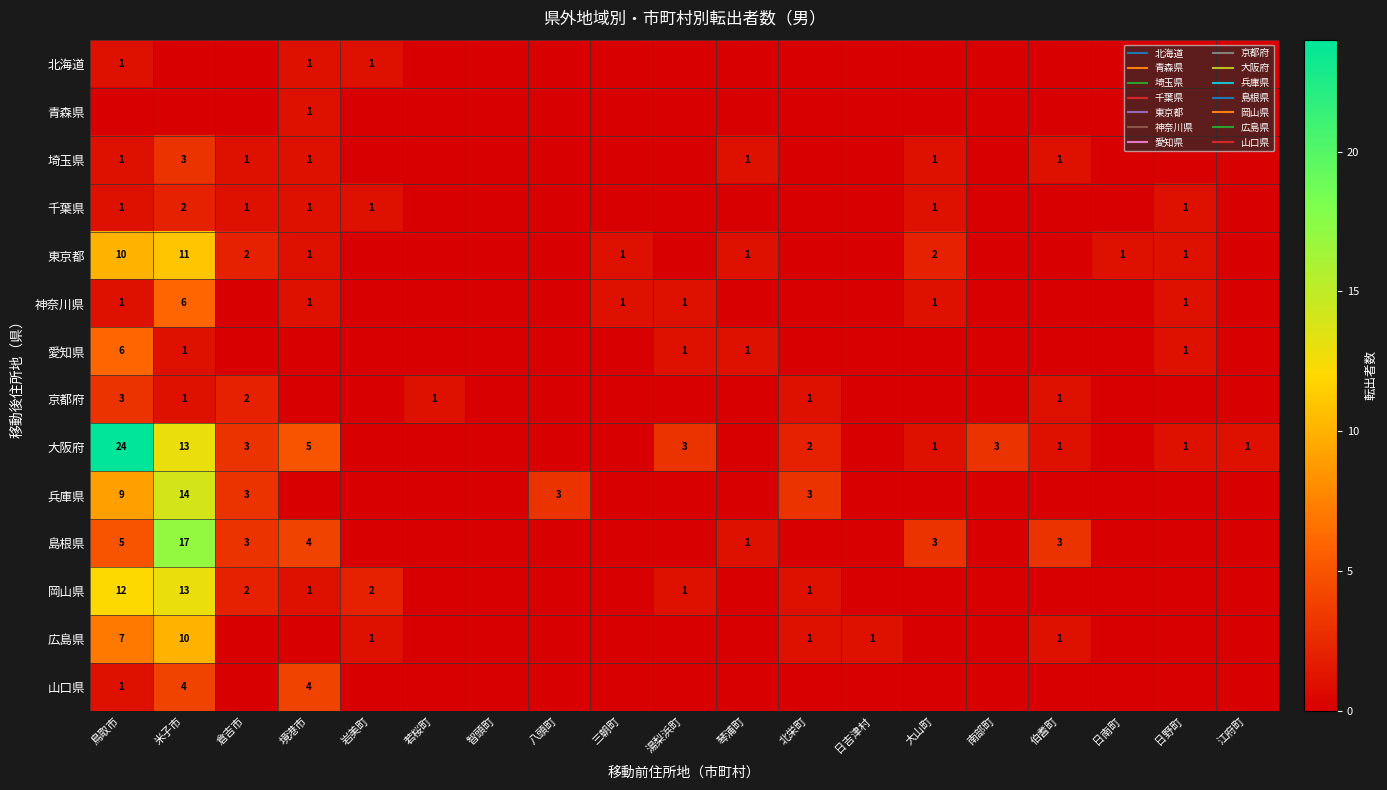

The value of 兵庫県 at 若桜町 is 0. True or false?

True